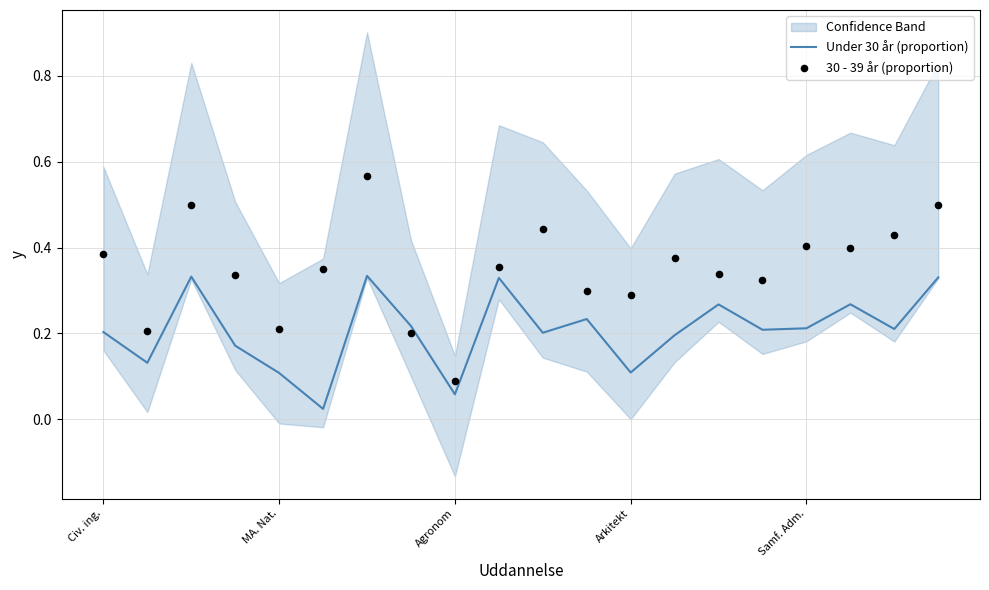

Which series reaches the minimum Y coordinate?

Under 30 år (proportion)